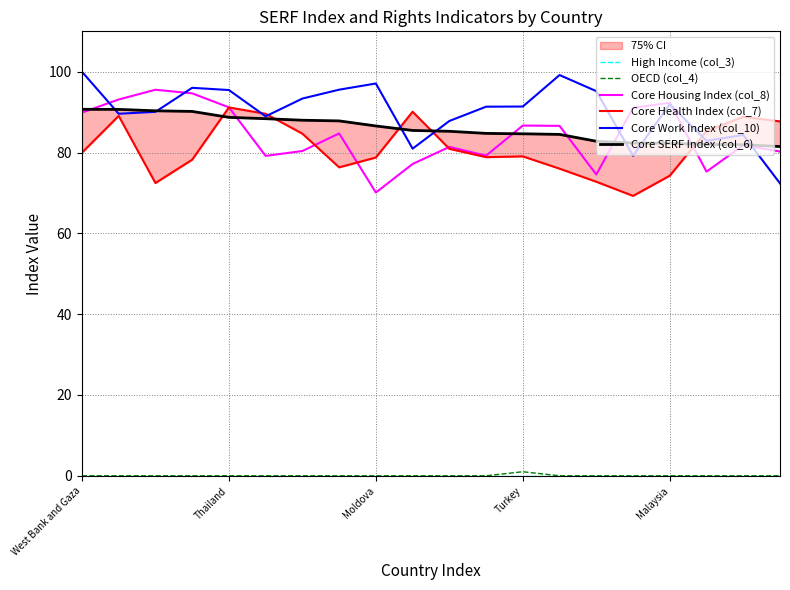

What is the average value of the Core SERF Index (col_6) series?

85.9